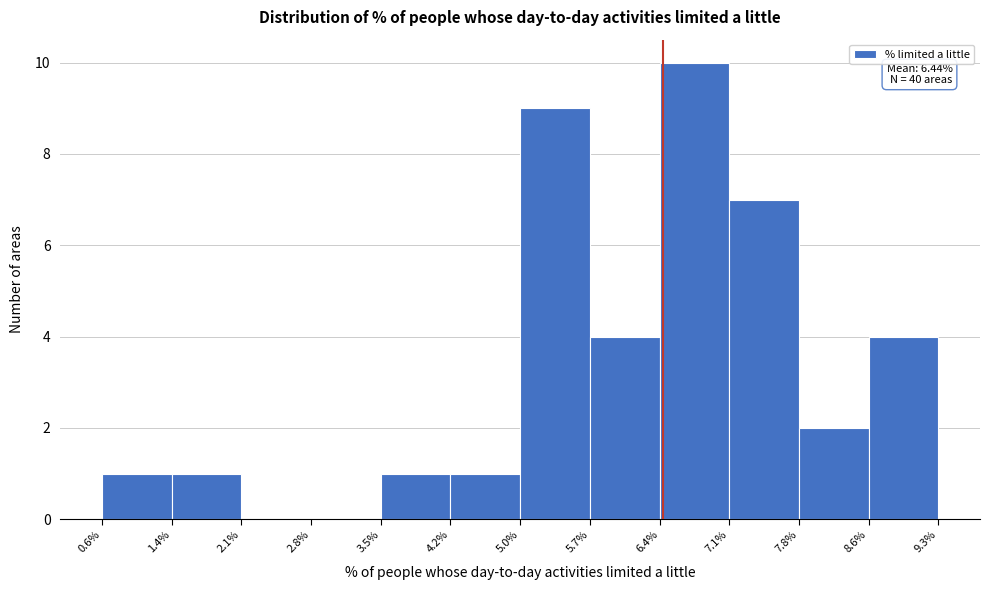

Over which range of the x-axis is the bar tallest?

6.4% to 7.1%